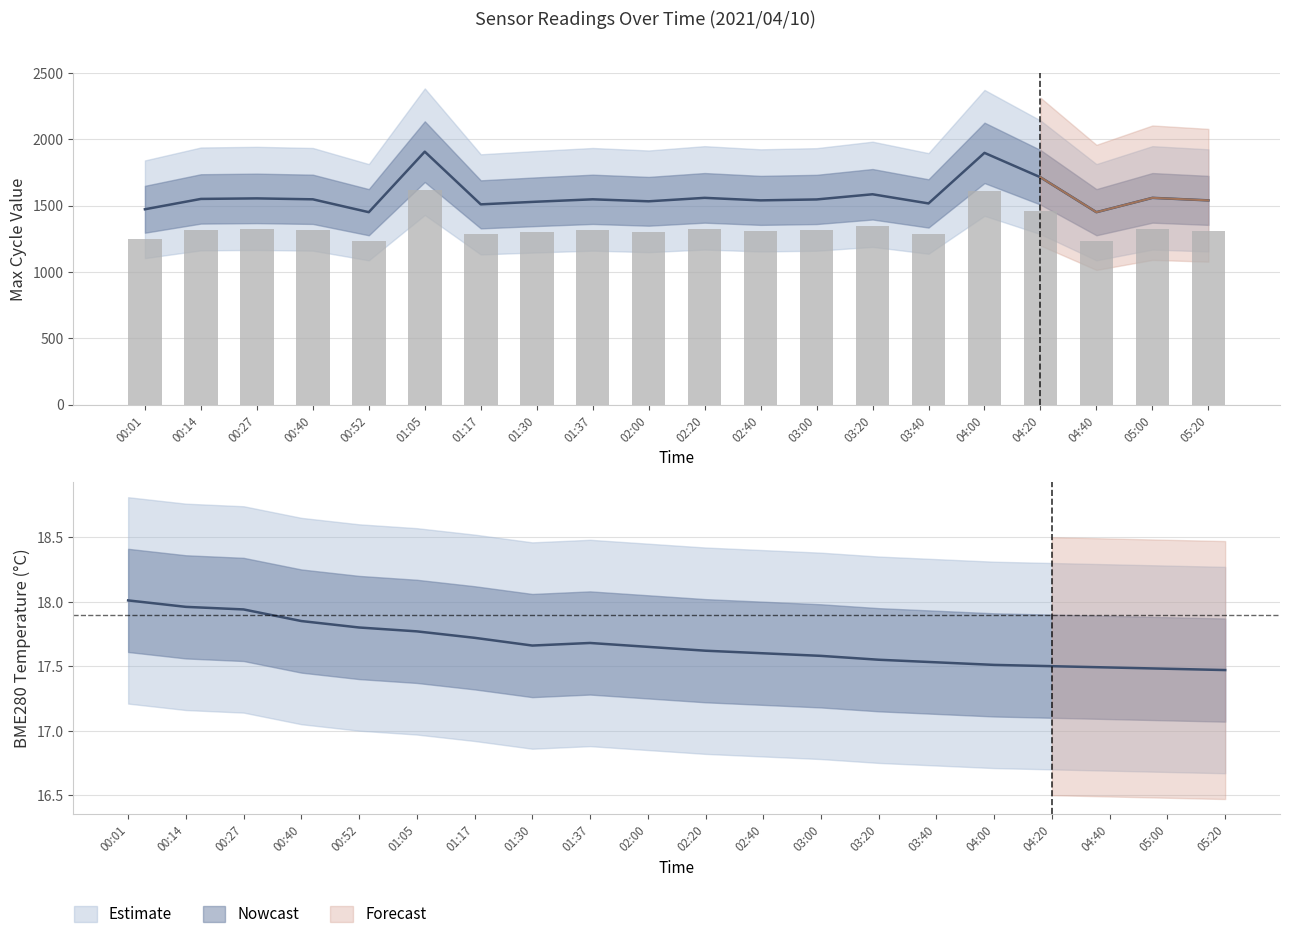

What is the difference between the second highest and second lowest values in the BME280_temperature series?

0.5